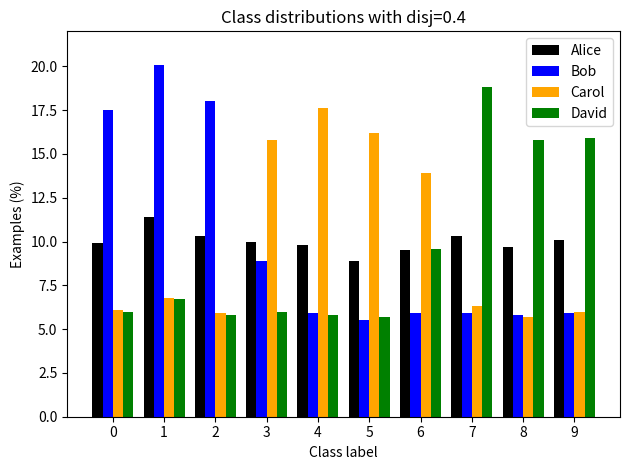

How many bars are there in each group?

4